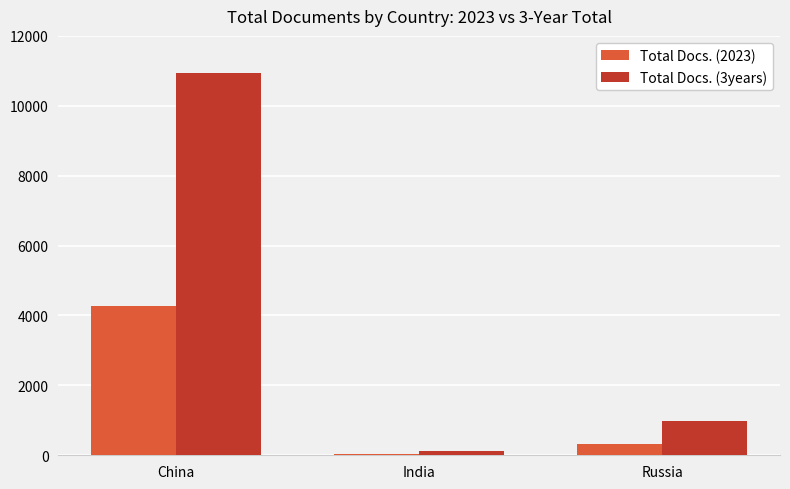

Between India and Russia, which series saw the biggest shift?

Total Docs. (3years)